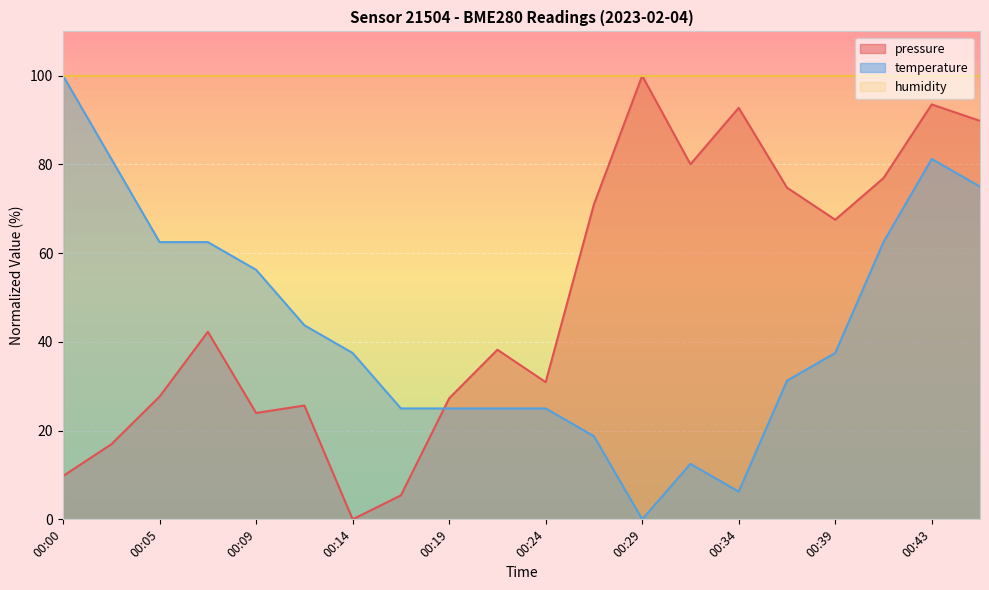

What value does the pressure series have at 00:43?

93.5